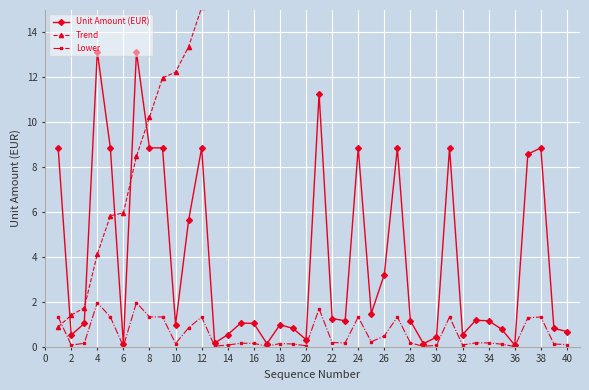

True or false: Trend has more than 0 points higher than both neighbors.

False